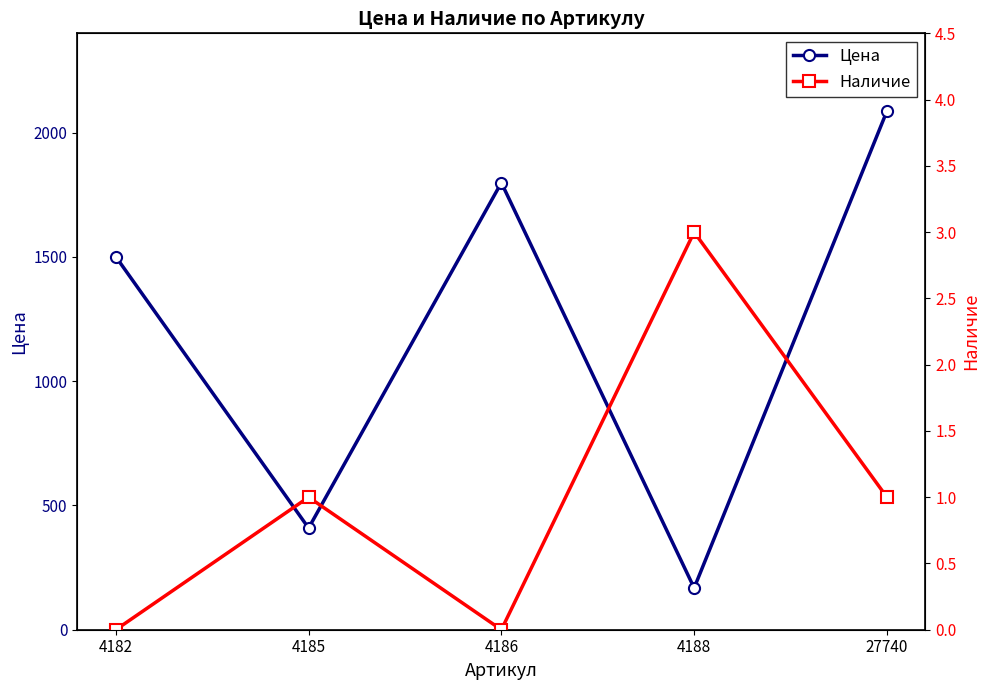

True or false: Цена and Наличие intersect in this chart.

False